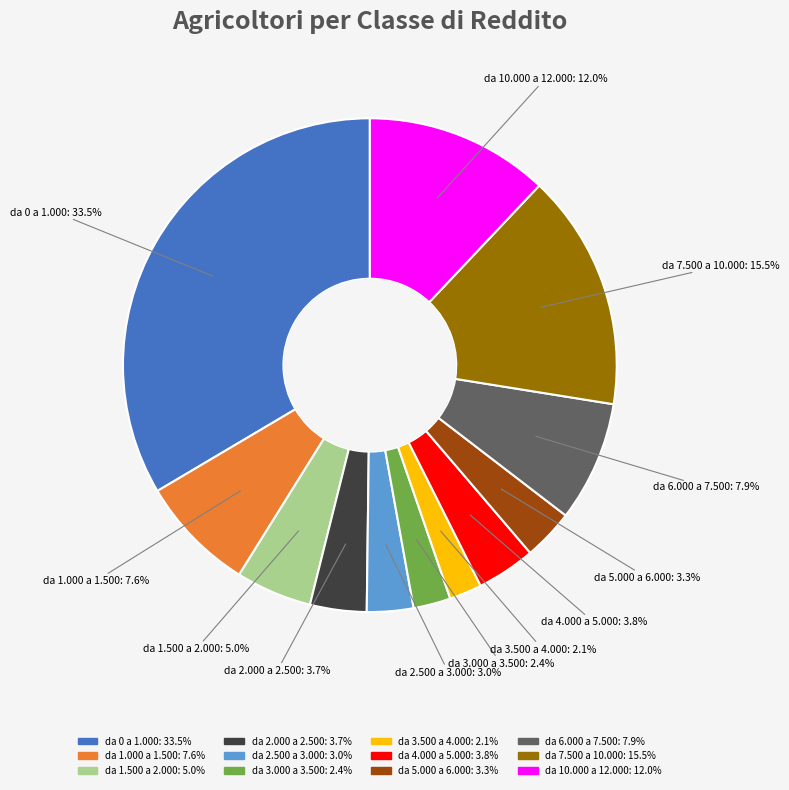

What is the ratio of the value at da 2.500 a 3.000 to the value at da 2.000 a 2.500?

0.8